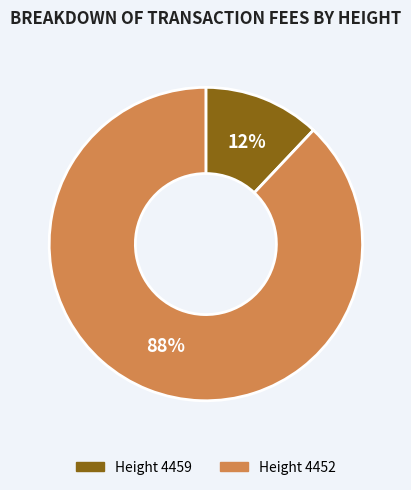

The Height 4452 slice represents 88% of the pie. True or false?

True